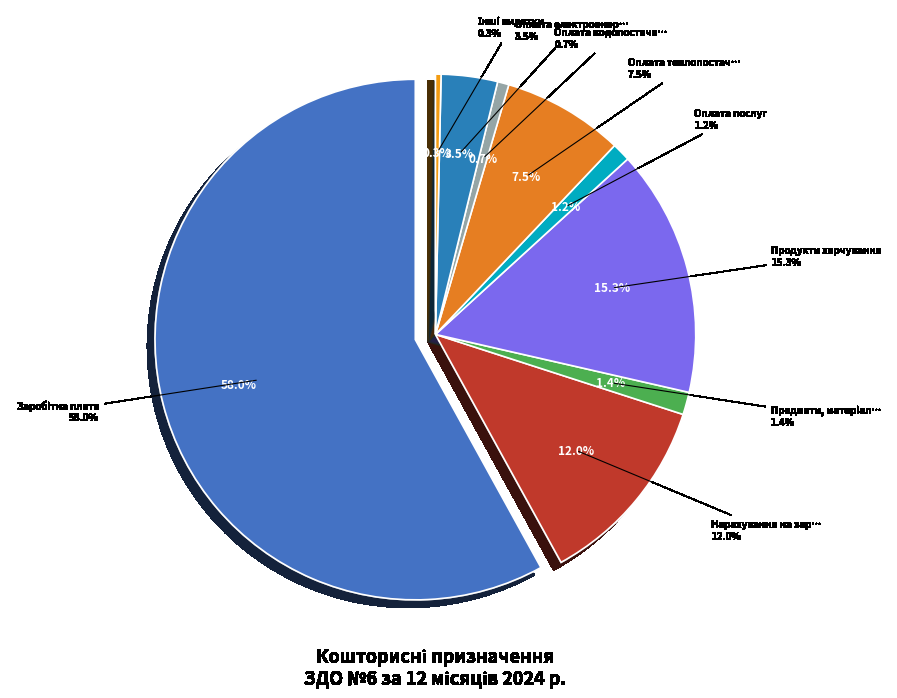

Does any single category account for the majority?

Yes